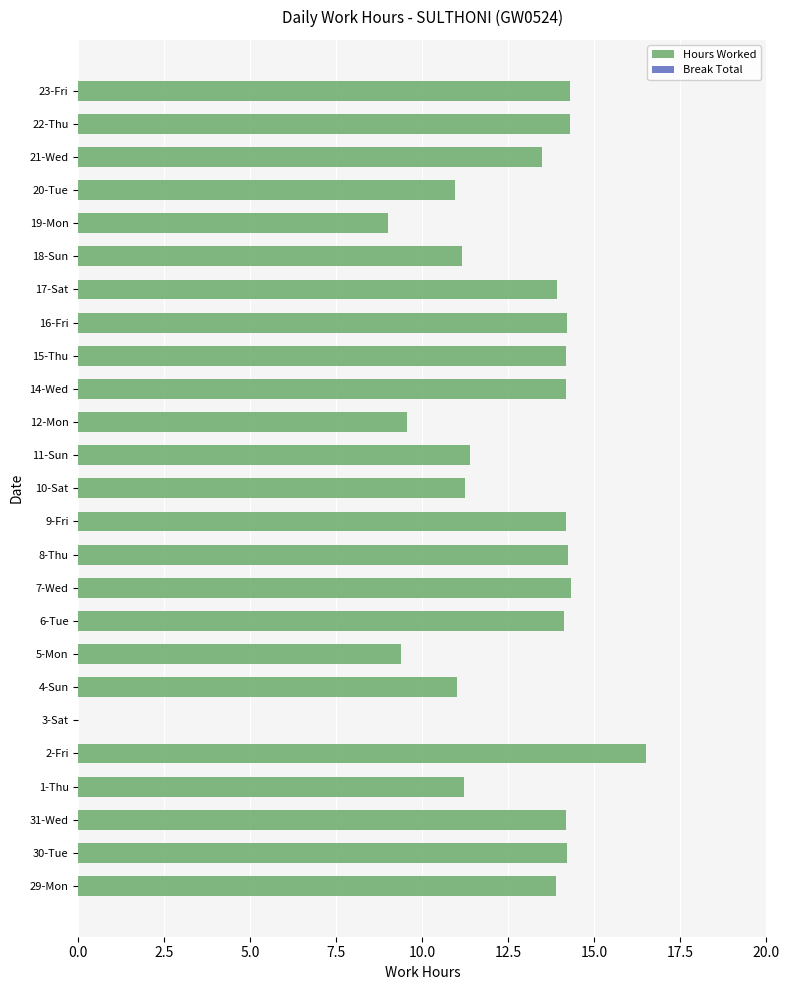

Approximately how many times larger is the value at 5-Mon compared to 17-Sat?

0.7